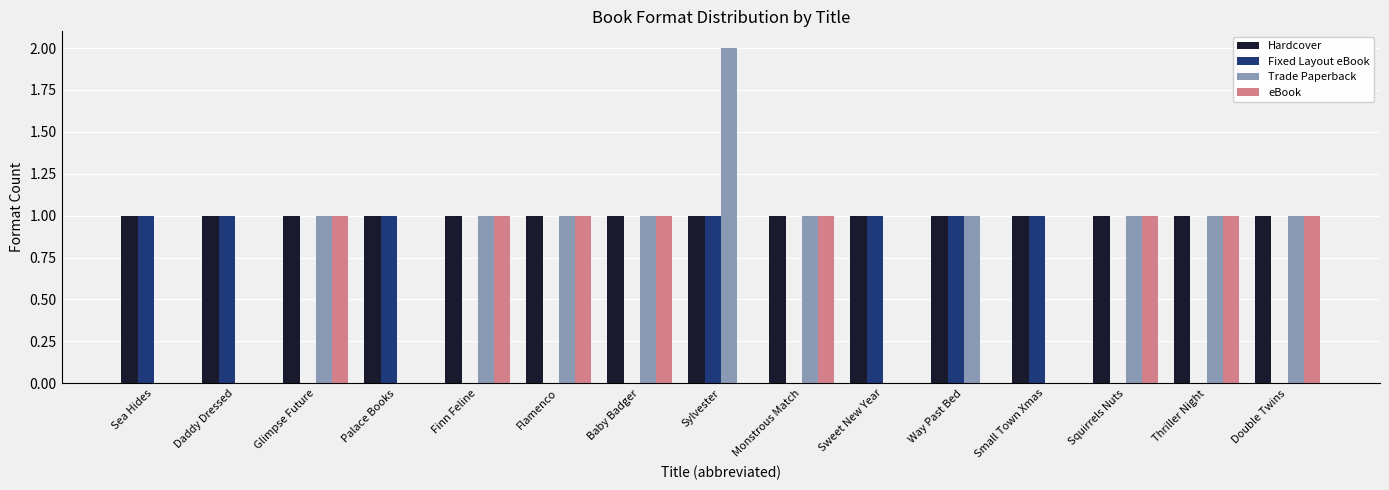

Between Sweet New Year and Way Past Bed, which series saw the biggest shift?

Trade Paperback